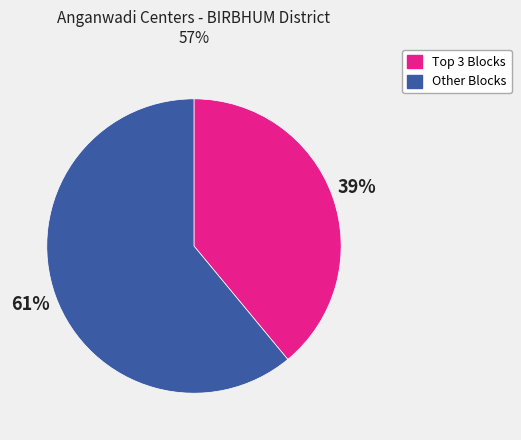

To the nearest percent, what percentage of the pie is Other Blocks?

61%